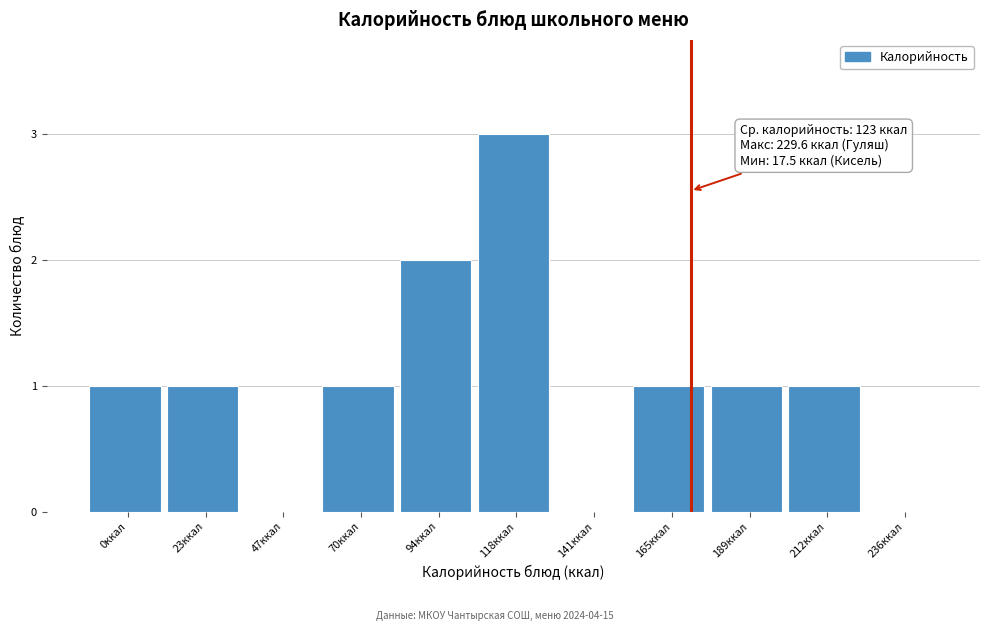

Reading left to right, what are all the values shown in this chart?

0ккал=1	23ккал=1	47ккал=0	70ккал=1	94ккал=2	118ккал=3	141ккал=0	165ккал=1	189ккал=1	212ккал=1	236ккал=0